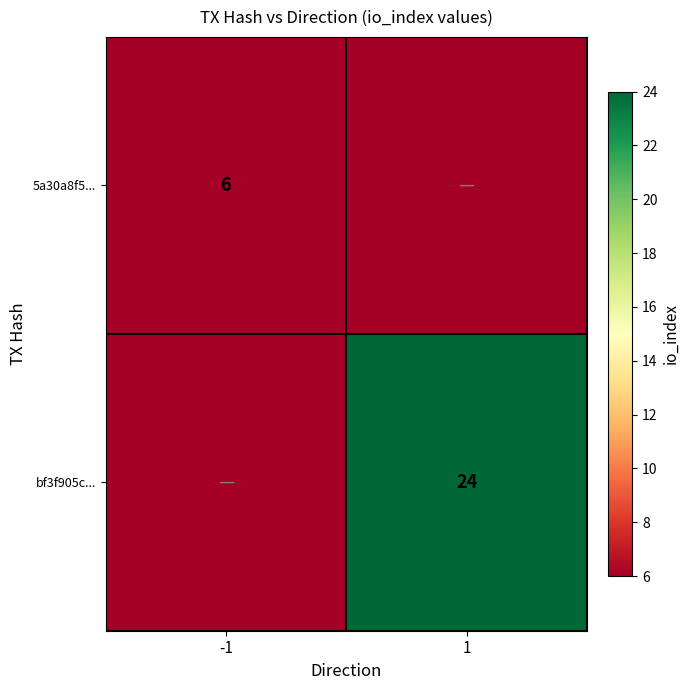

Is the value of bf3f905c... at 1 greater than the value of 5a30a8f5... at -1?

Yes